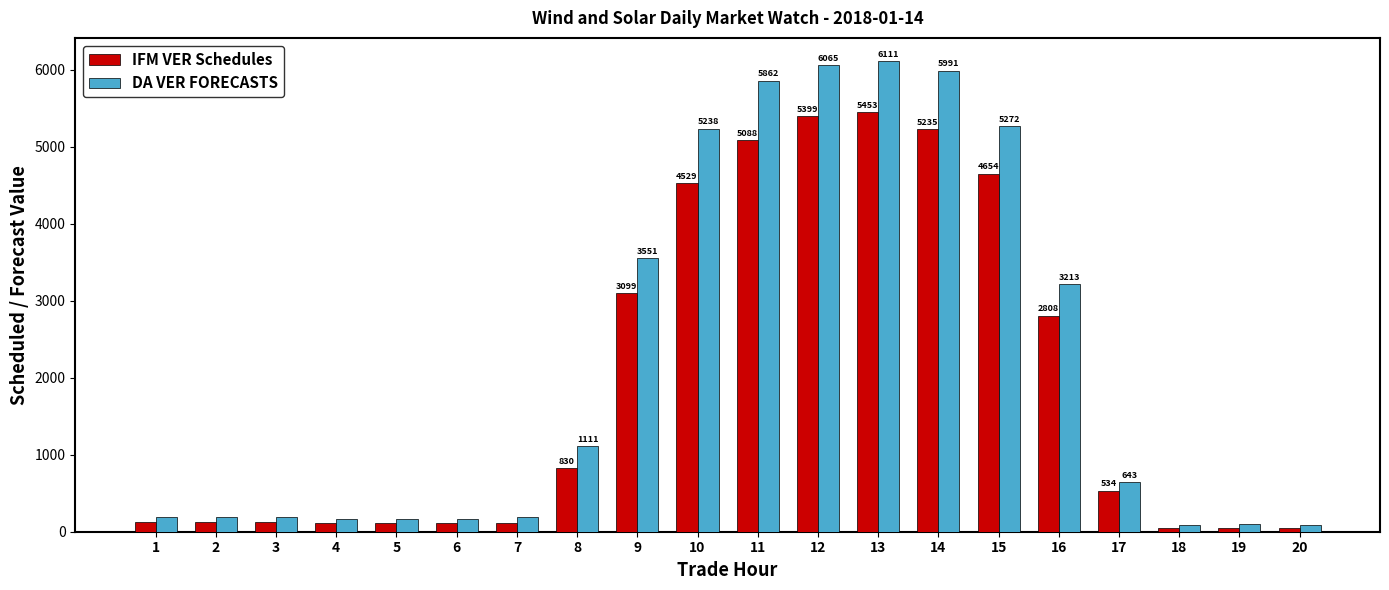

The value of IFM VER Schedules at 13 is 9608.7. True or false?

False